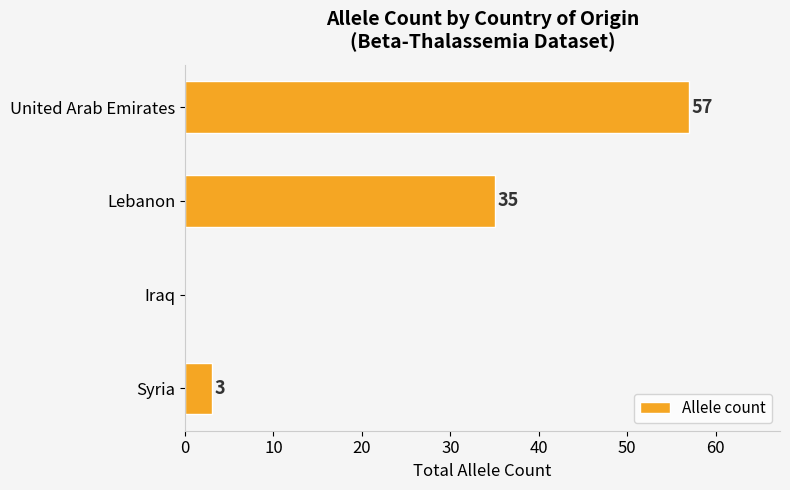

How many distinct data groups are displayed?

1